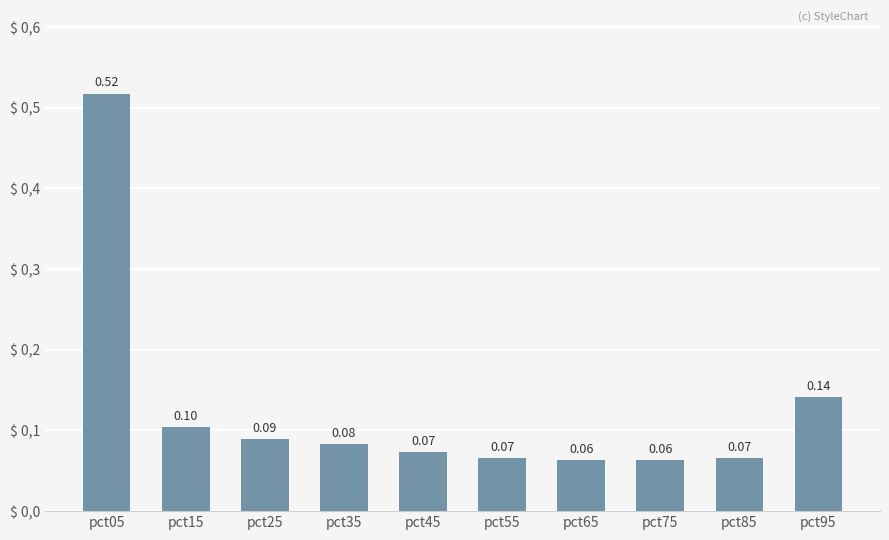

What is the approximate value at pct85?

0.1